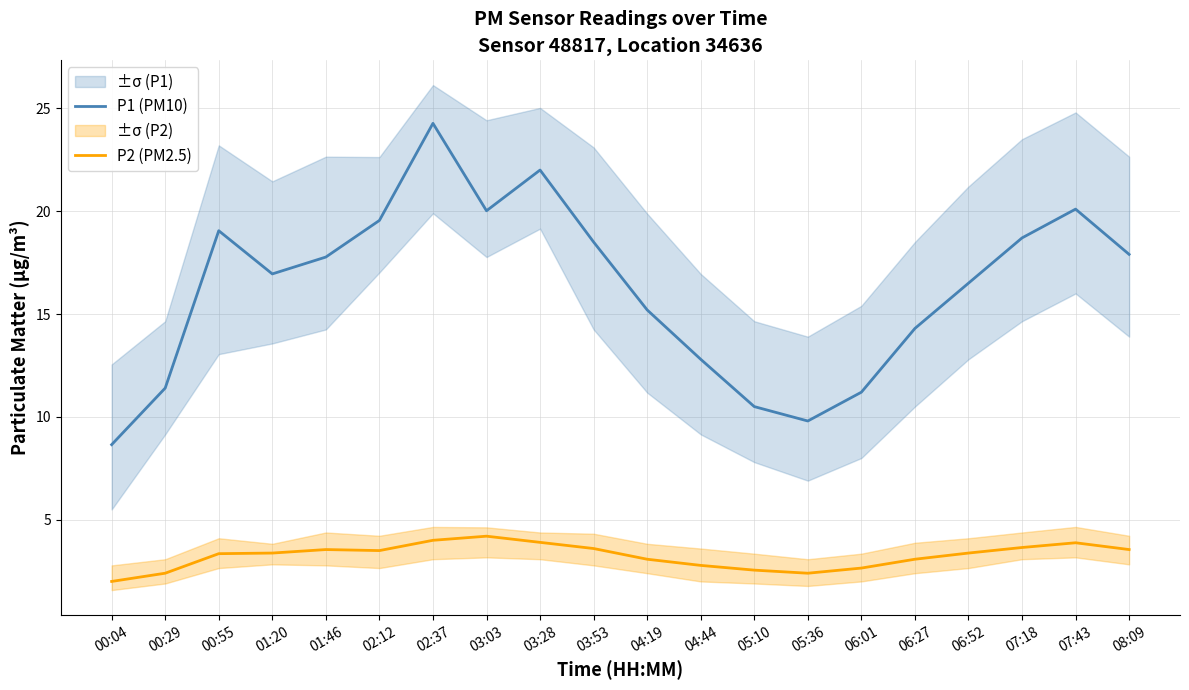

Is the value of P2 (PM2.5) at 06:52 greater than the value of P1 (PM10) at 03:03?

No